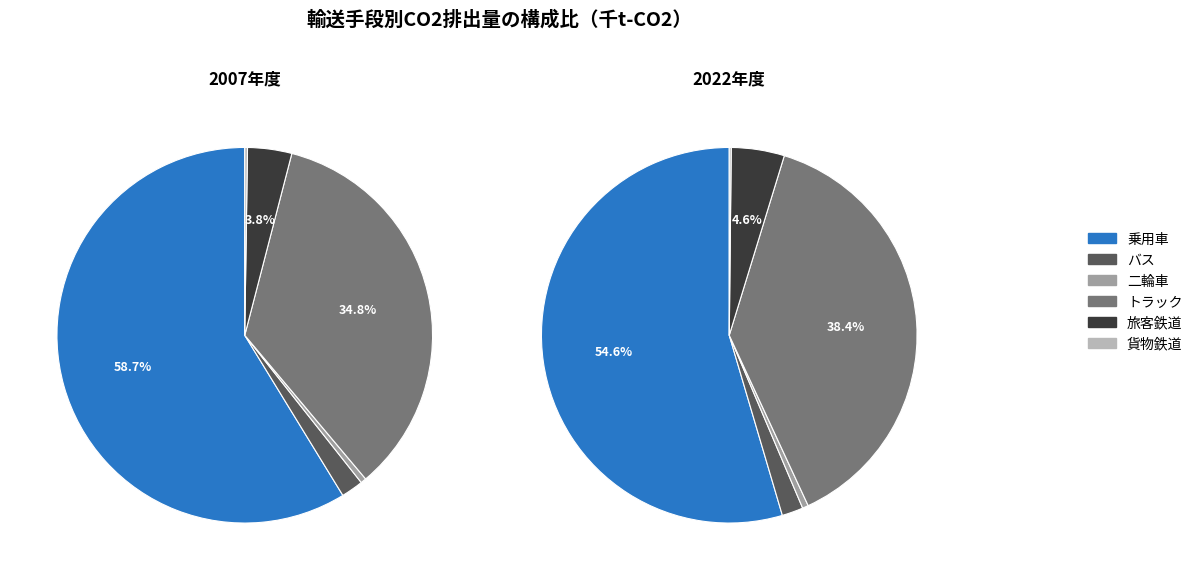

Is it true that 乗用車 is 55% of the pie?

True